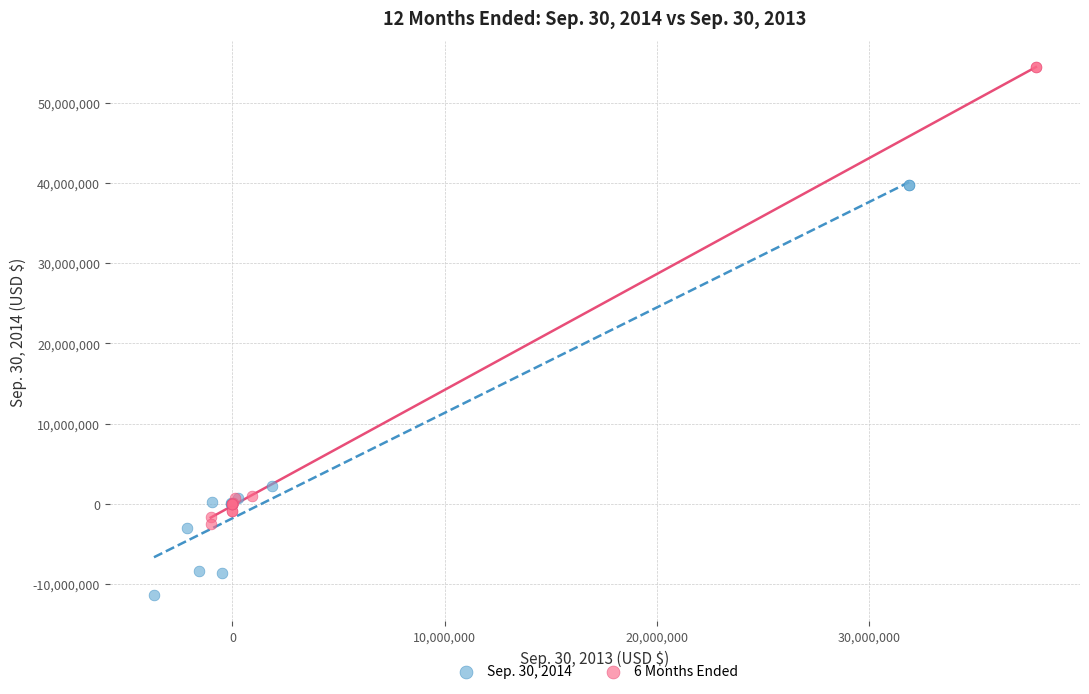

Which series reaches the minimum Y coordinate?

Sep. 30, 2014